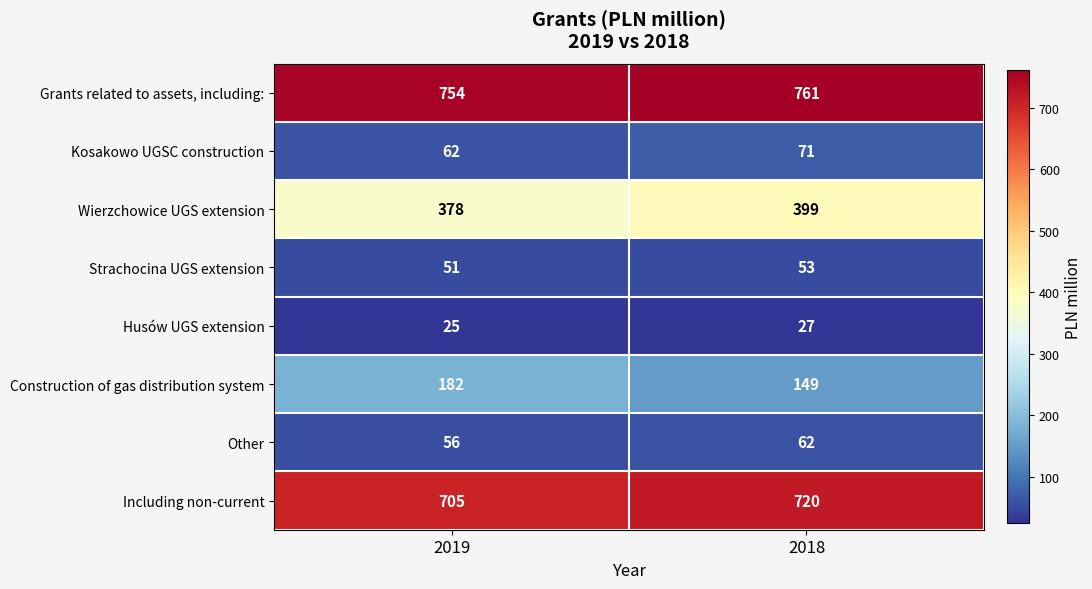

Which series has the largest range (max minus min)?

Construction of gas distribution system